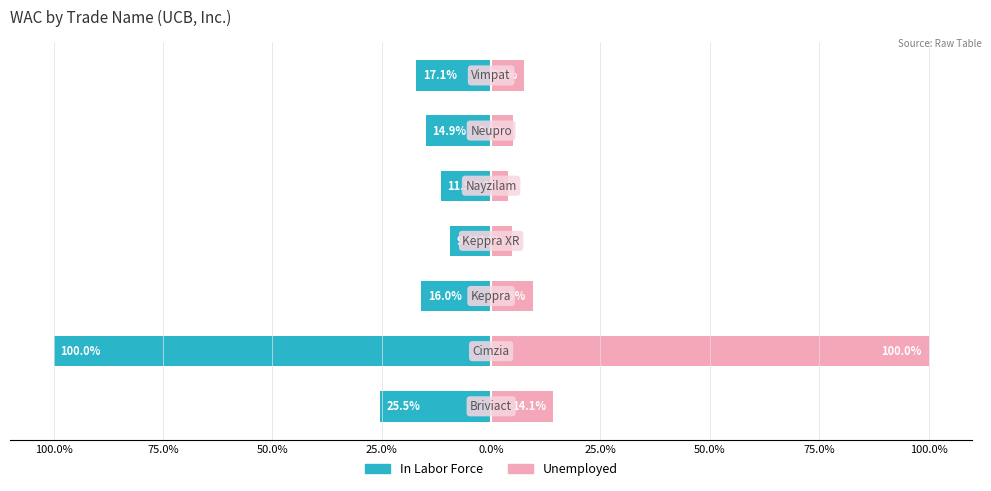

Reading left to right, extract all data points from this chart.

In Labor Force: 100.0%=-25.5	75.0%=-100.0	50.0%=-16.0	25.0%=-9.5	0.0%=-11.5	25.0%=-14.9	50.0%=-17.1
Unemployed: 100.0%=14.1	75.0%=100.0	50.0%=9.5	25.0%=4.8	0.0%=3.8	25.0%=5.0	50.0%=7.6